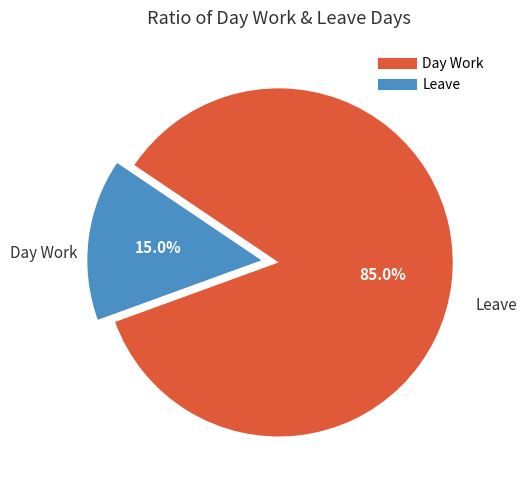

Between Leave and Day Work, which is larger?

Day Work